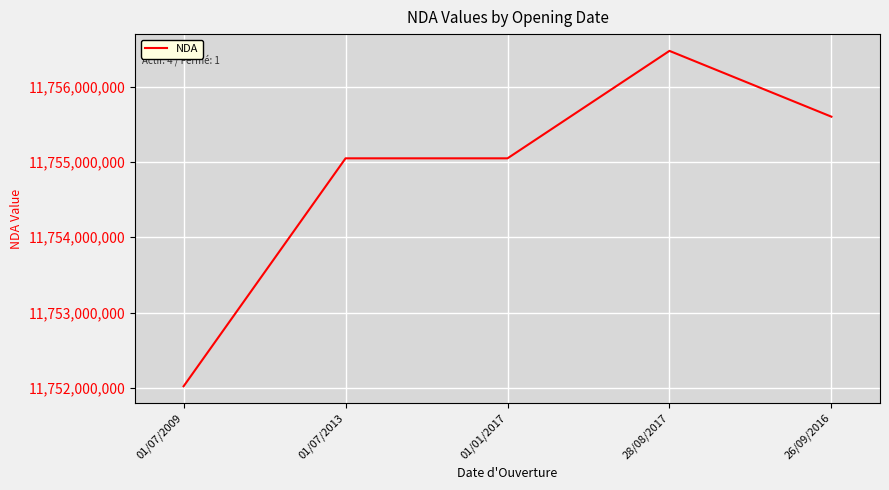

At which category does the chart reach its minimum across all series?

01/07/2009